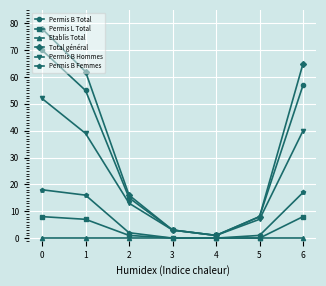

Reading right to left, extract all data points from this chart.

Permis B Total: 57	8	1	3	15	55	70
Permis L Total: 8	0	0	0	1	7	8
Etablis Total: 0	0	0	0	0	0	0
Total général: 65	8	1	3	16	62	78
Permis B Hommes: 40	7	1	3	13	39	52
Permis B Femmes: 17	1	0	0	2	16	18